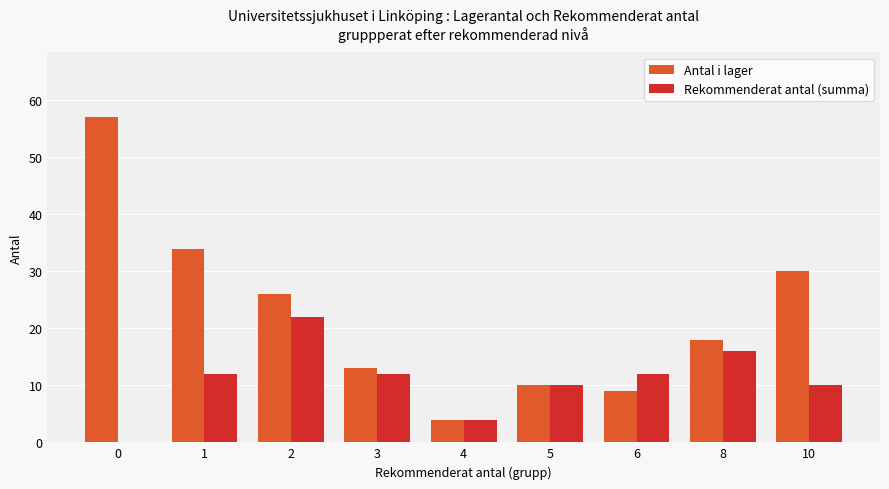

Does the chart contain stacked bars?

No